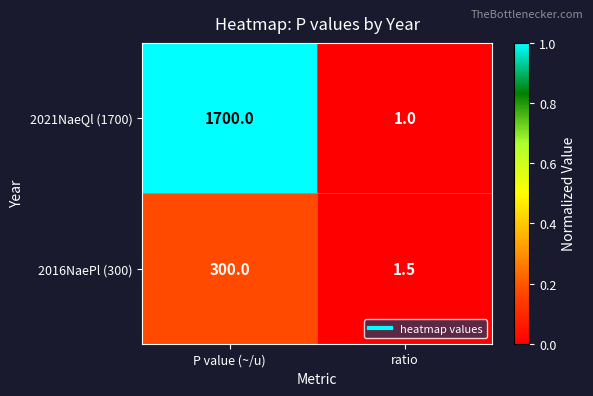

Is it true that 2016NaePl (300) equals 1.5 at ratio?

True